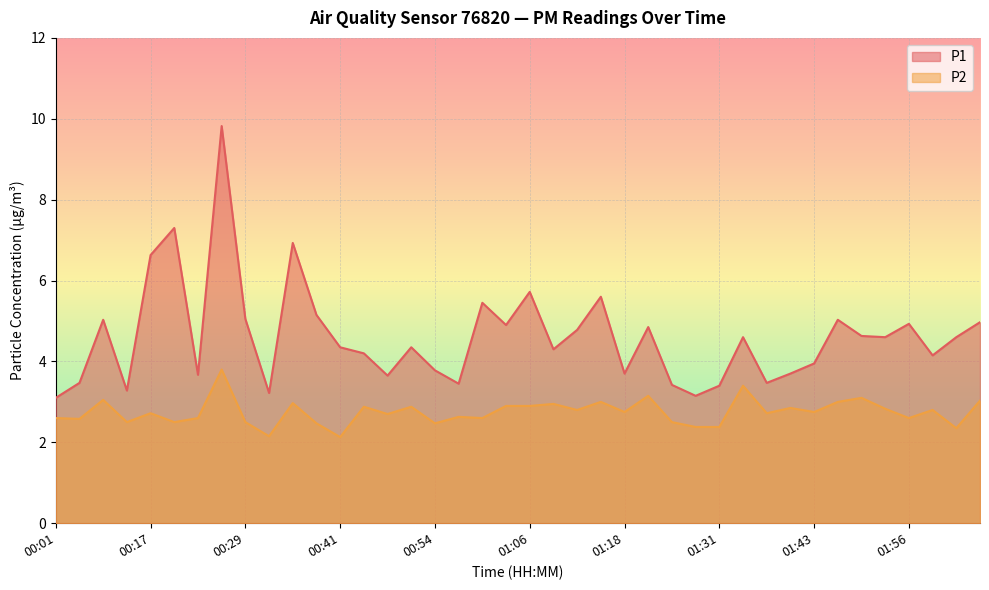

What is the spread (max minus min) of values at 01:06?

2.8